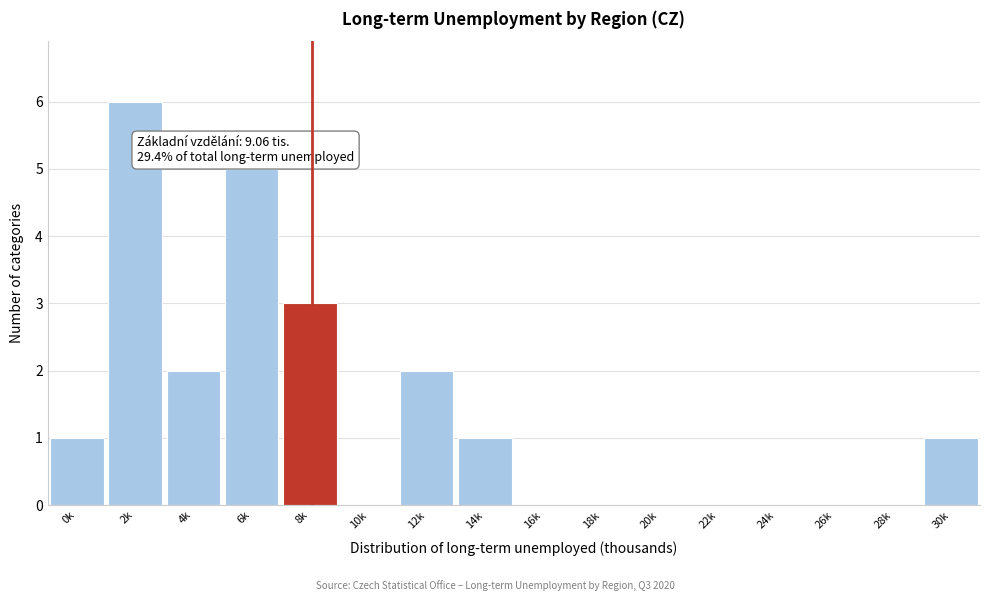

Reading left to right, what are all the values shown in this chart?

0k=1	2k=6	4k=2	6k=5	8k=3	10k=0	12k=2	14k=1	16k=0	18k=0	20k=0	22k=0	24k=0	26k=0	28k=0	30k=1